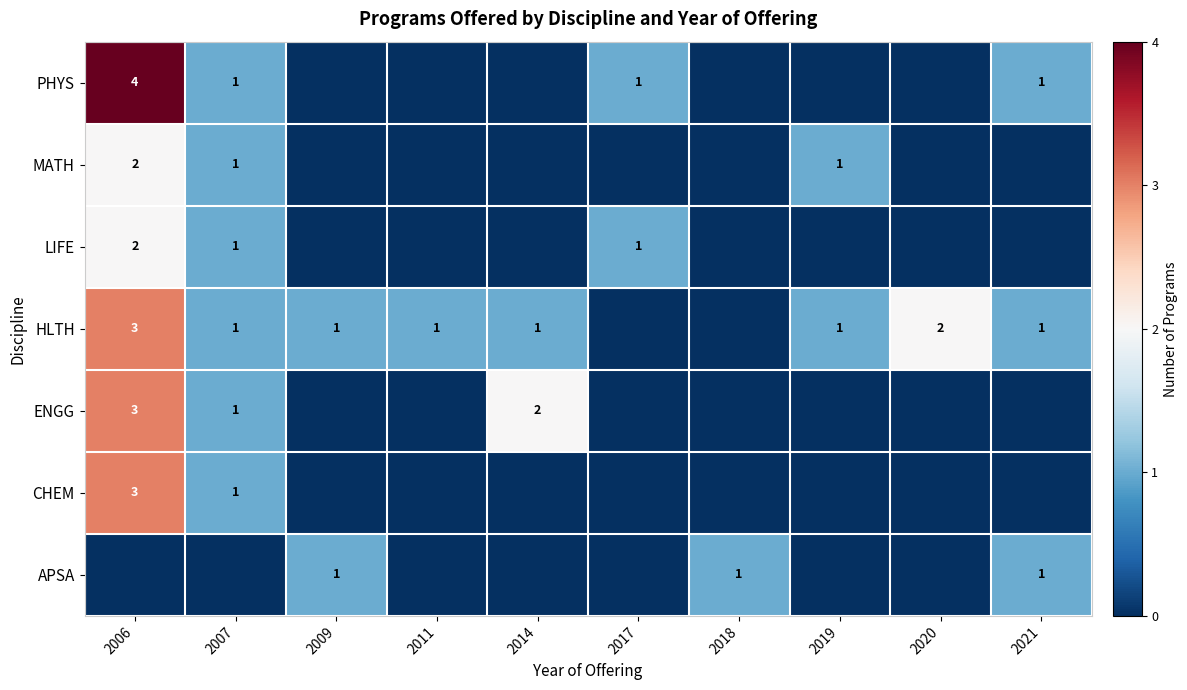

The APSA series shows 1 at 2018. True or false?

True